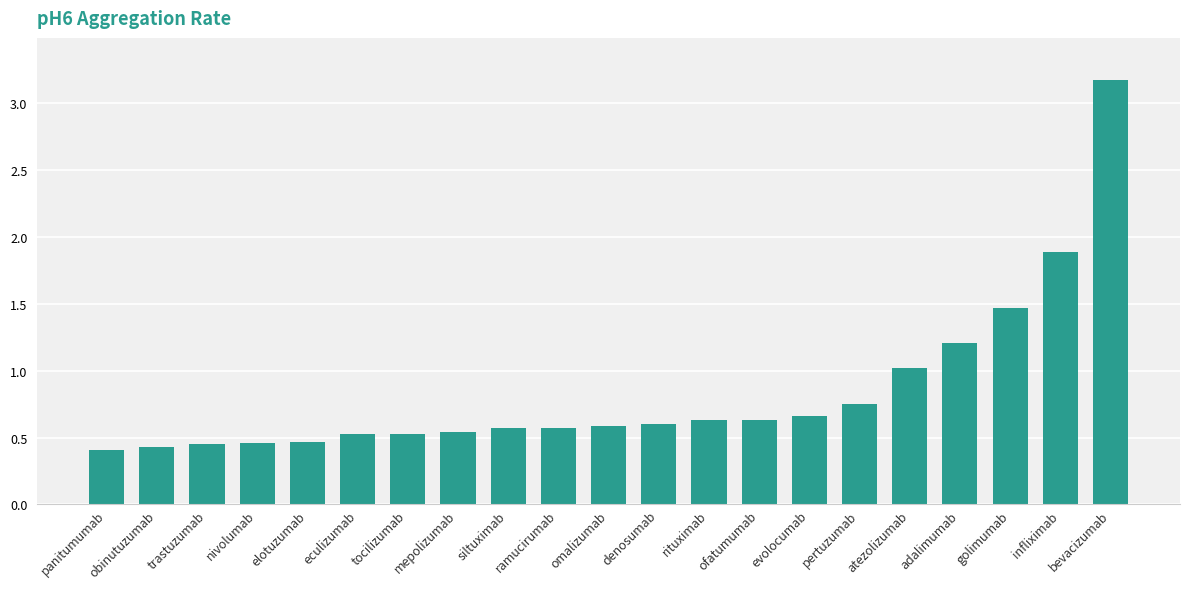

What is the greatest value displayed?

3.2